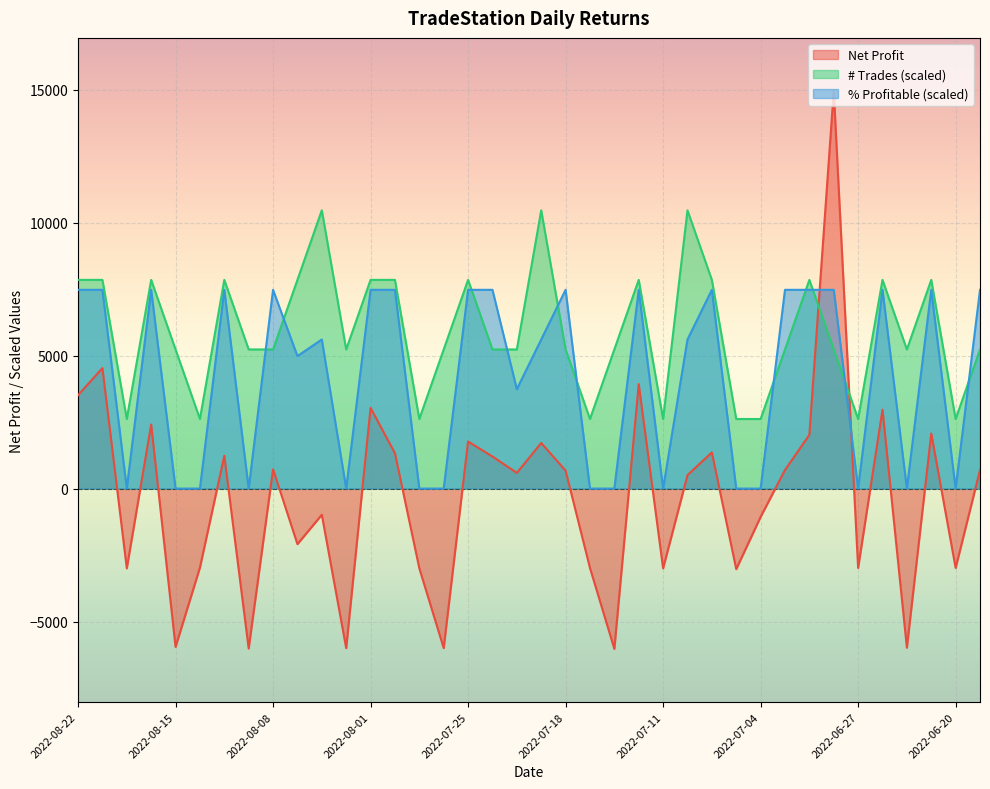

At which label is Net Profit closest to 4460?

2022-08-19